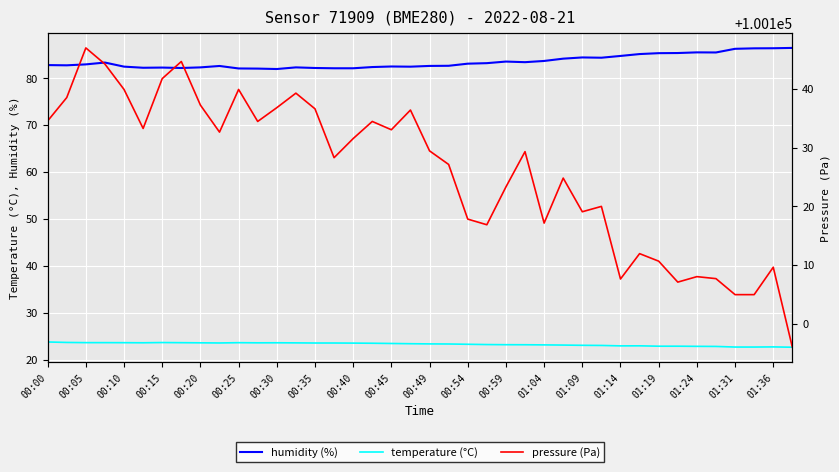

Reading right to left, transcribe all the data shown in this chart.

humidity (%): 86.5	86.4	86.4	86.3	85.5	85.5	85.4	85.4	85.2	84.8	84.4	84.5	84.2	83.7	83.5	83.6	83.2	83.1	82.7	82.7	82.5	82.5	82.4	82.2	82.2	82.2	82.3	82.0	82.1	82.1	82.6	82.3	82.2	82.3	82.3	82.5	83.4	83.0	82.8	82.8
temperature (°C): 22.7	22.7	22.7	22.7	22.8	22.9	22.9	22.9	23.0	23.0	23.1	23.1	23.1	23.2	23.2	23.2	23.2	23.3	23.4	23.4	23.4	23.5	23.5	23.6	23.6	23.6	23.6	23.6	23.6	23.6	23.6	23.6	23.6	23.7	23.6	23.6	23.6	23.6	23.7	23.8
pressure (Pa): 100096.1	100109.7	100105.0	100105.0	100107.7	100108.1	100107.1	100110.7	100112.0	100107.7	100120.0	100119.1	100124.8	100117.2	100129.3	100123.3	100116.9	100117.8	100127.1	100129.4	100136.4	100133.0	100134.4	100131.5	100128.3	100136.6	100139.2	100136.8	100134.4	100139.9	100132.6	100137.2	100144.6	100141.7	100133.2	100139.9	100144.2	100146.9	100138.5	100134.5